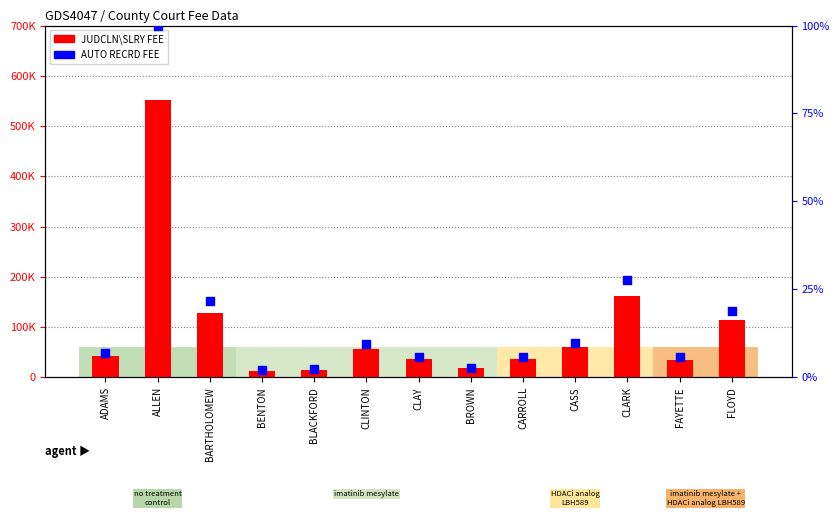

What are all the series names shown in the legend?

JUDCLN\SLRY FEE, AUTO RECRD FEE